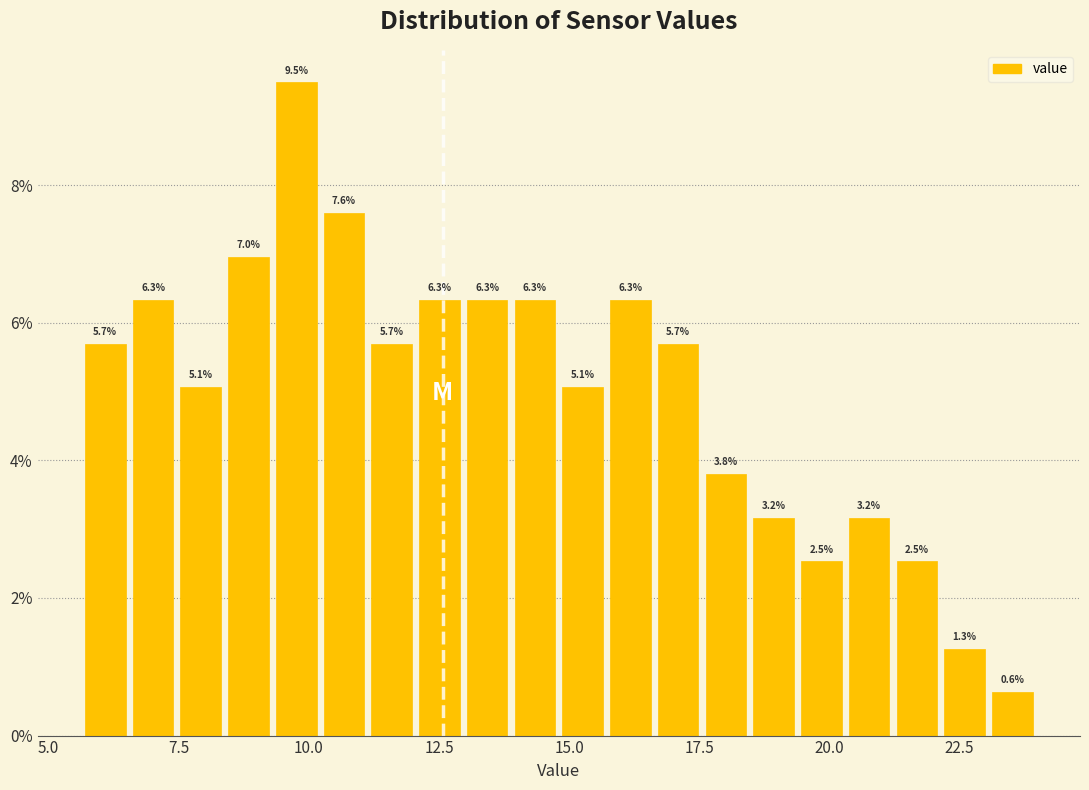

Read against the x-axis, roughly where is the centre of the tallest bar?

10.0